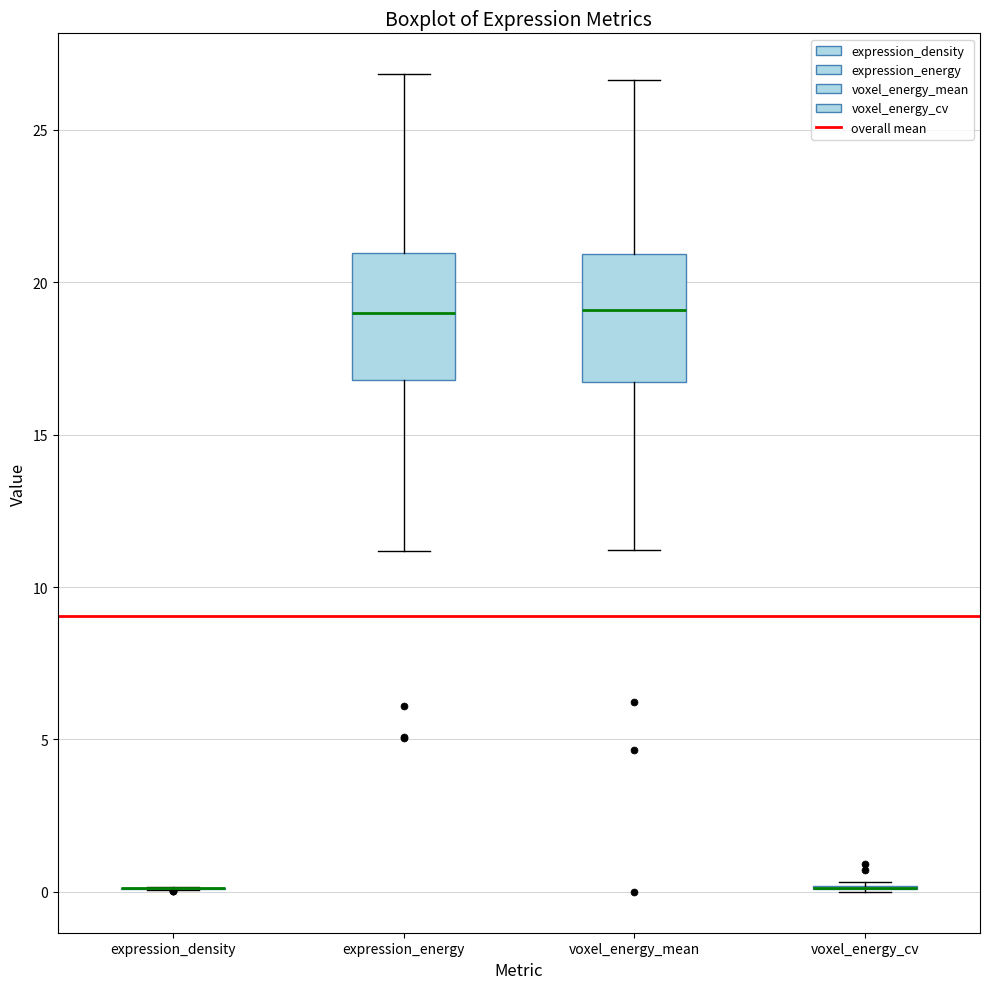

Where does the upper whisker of the box for voxel_energy_mean end on the y-axis? The values are not printed on the chart, so give them approximately, as read against the axis.

26.5